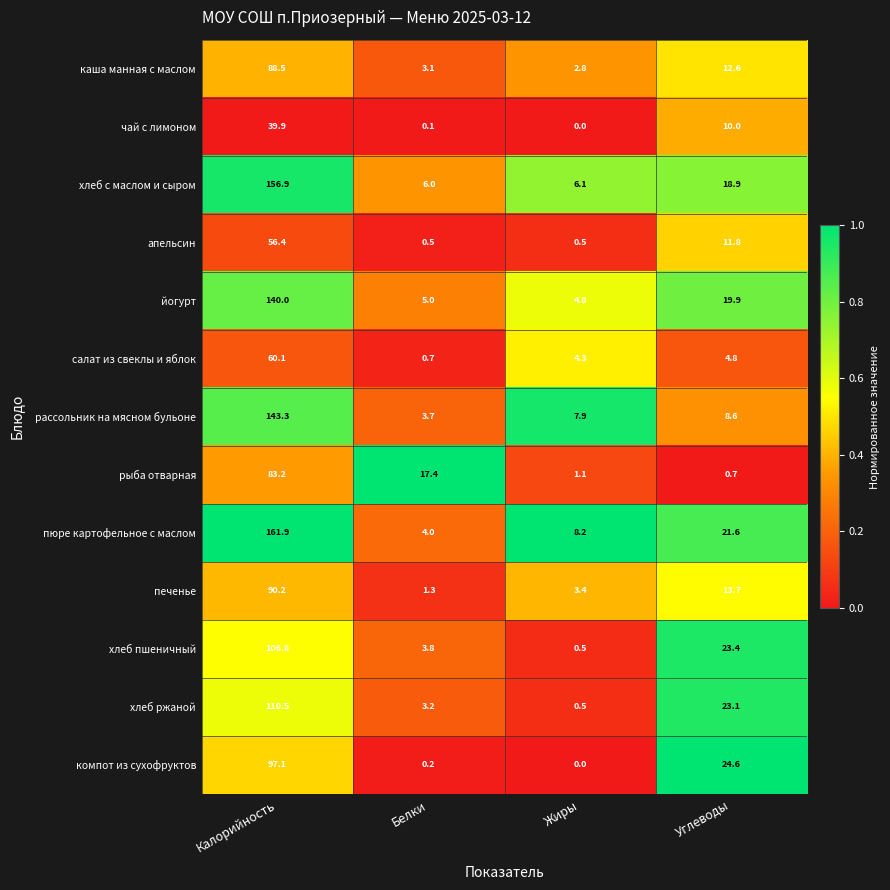

Which series has the widest spread of values?

пюре картофельное с маслом